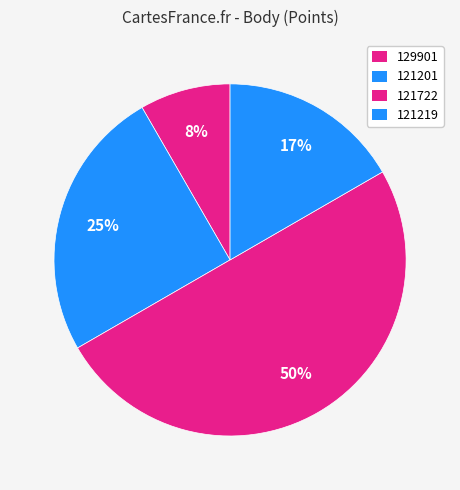

How many segments does this pie chart have?

4